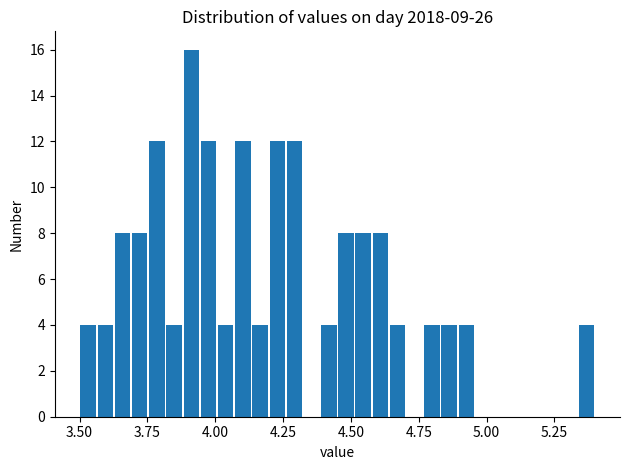

Around what value on the x-axis is the tallest bar? Give the approximate position of its centre, as read against the axis.

3.90